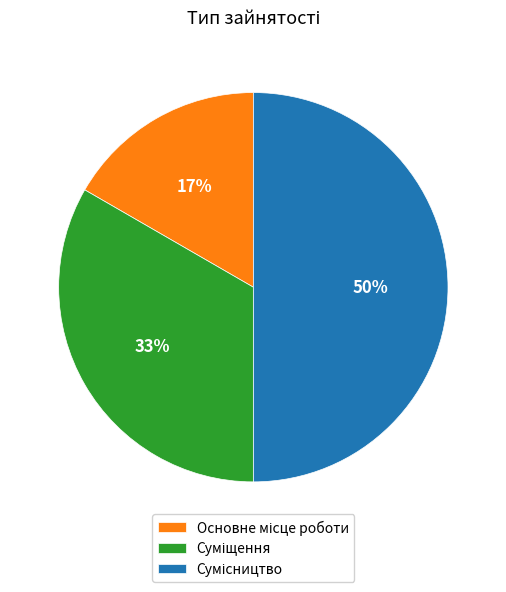

To the nearest percent, what is the average slice percentage?

33%